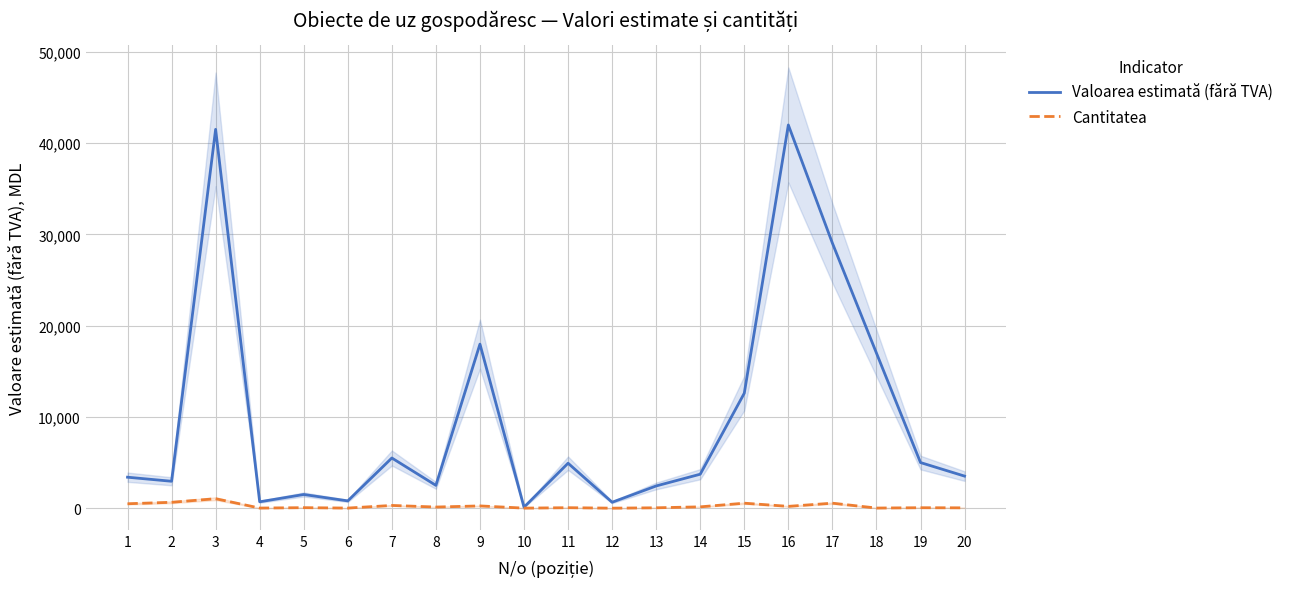

Reading left to right, what are all the values shown in this chart?

Valoarea estimată (fără TVA): 3395	2950	41520	700	1500	800	5500	2500	17980	108	4929	650	2436	3723	12600	42000	29050	17000	5000	3515
Cantitatea: 485	645	1038	14	56	12	300	125	248	6	53	2	42	146	547	200	548	15	50	37